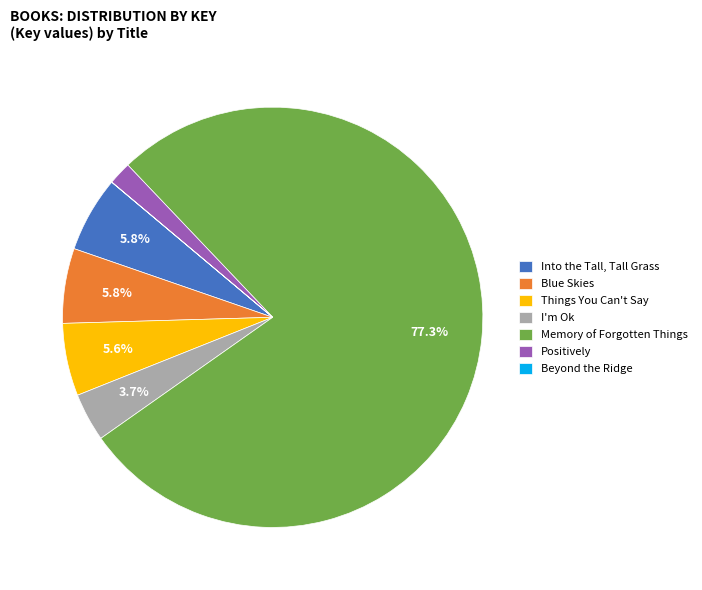

Between Memory of Forgotten Things and Positively, which is larger?

Memory of Forgotten Things